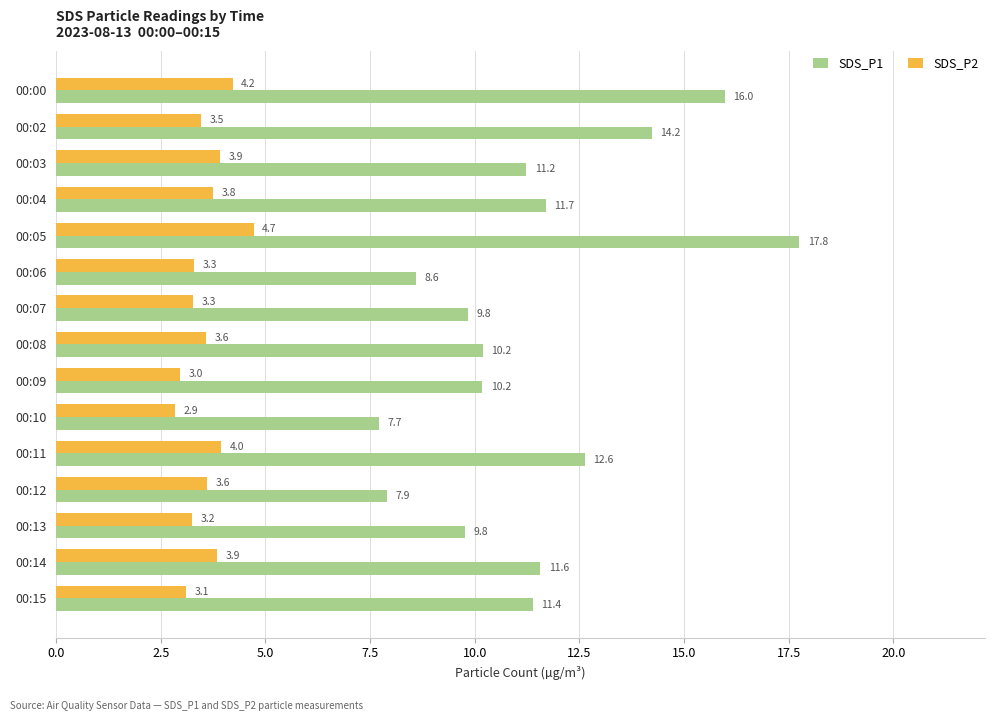

What are all the series names shown in the legend?

SDS_P1, SDS_P2